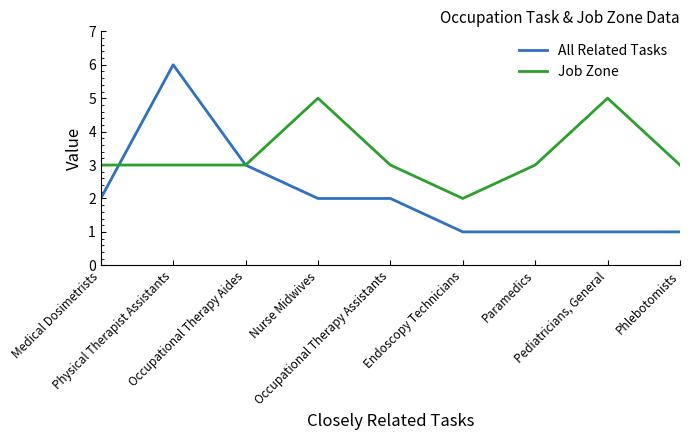

Which series has the largest total across all categories?

Job Zone